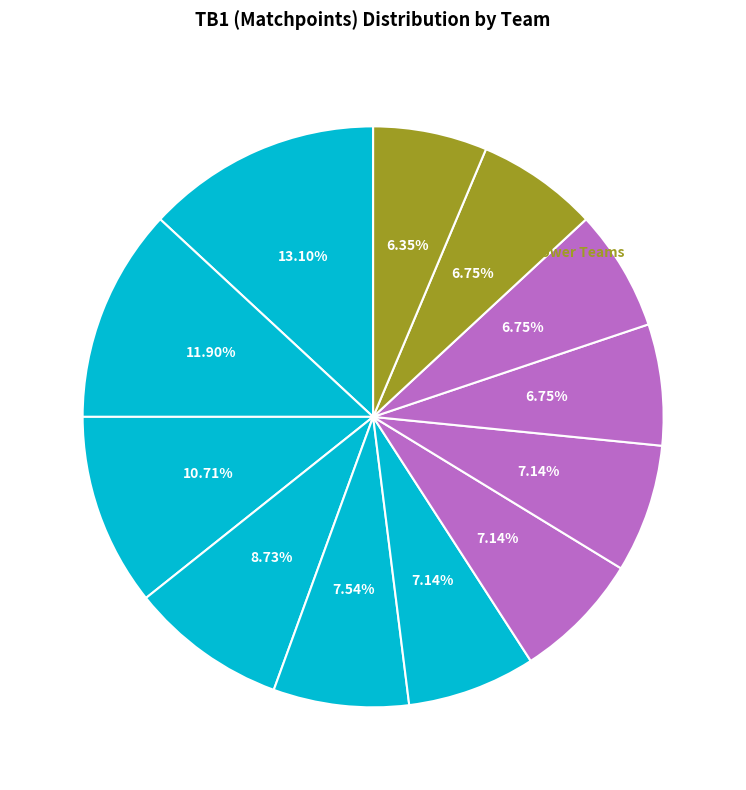

Count the number of slices in the pie.

12